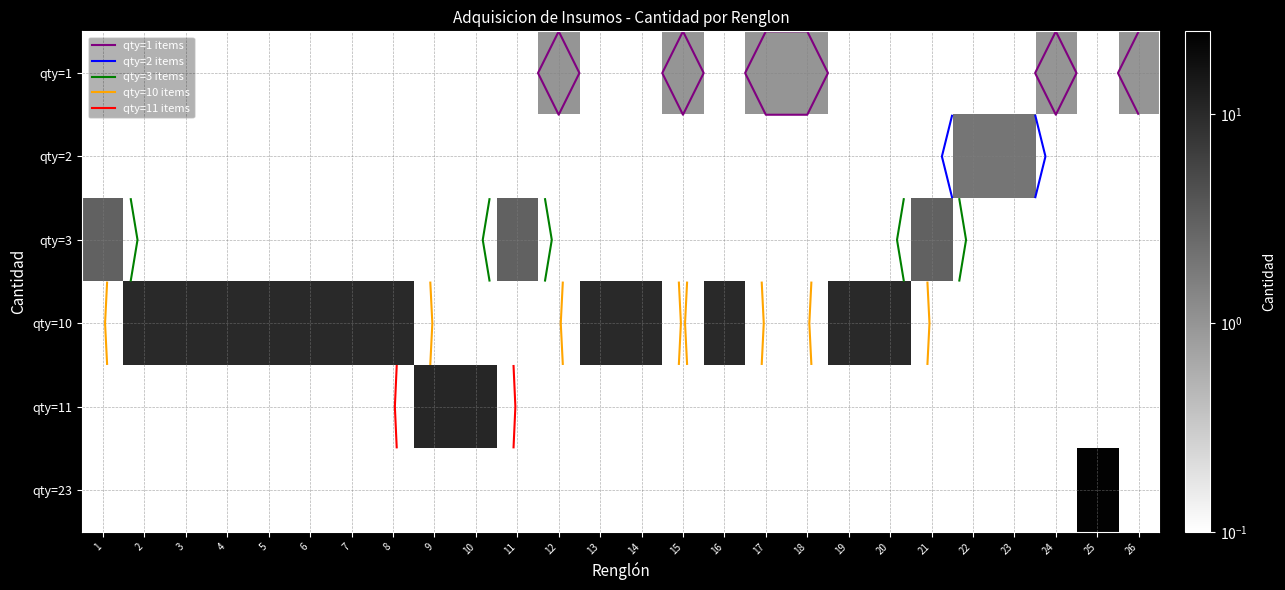

Which series changed the most between 8 and 14?

qty=1